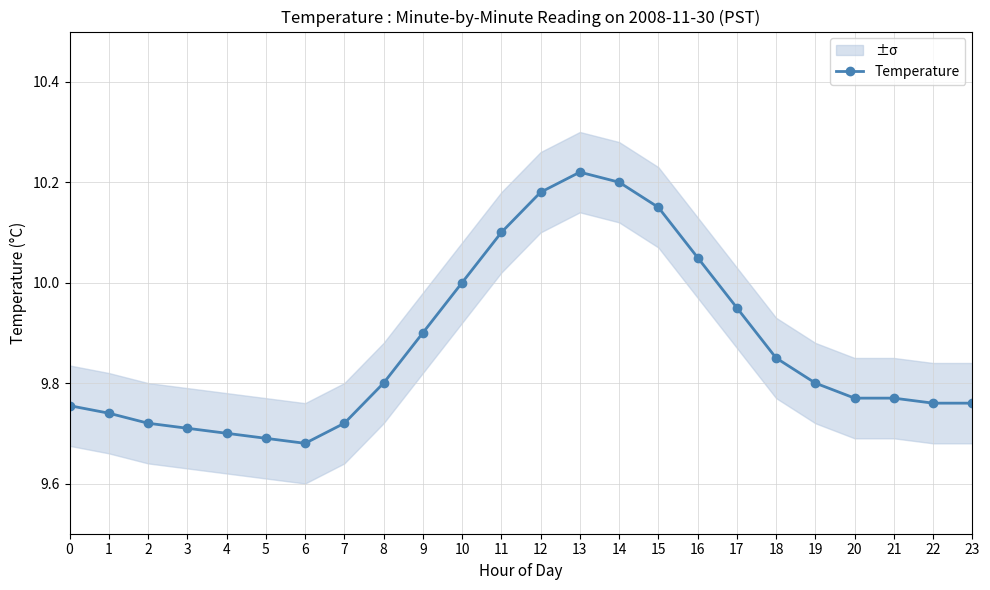

Reading left to right, what are all the values shown in this chart?

0=9.8	1=9.7	2=9.7	3=9.7	4=9.7	5=9.7	6=9.7	7=9.7	8=9.8	9=9.9	10=10.0	11=10.1	12=10.2	13=10.2	14=10.2	15=10.2	16=10.1	17=9.9	18=9.8	19=9.8	20=9.8	21=9.8	22=9.8	23=9.8